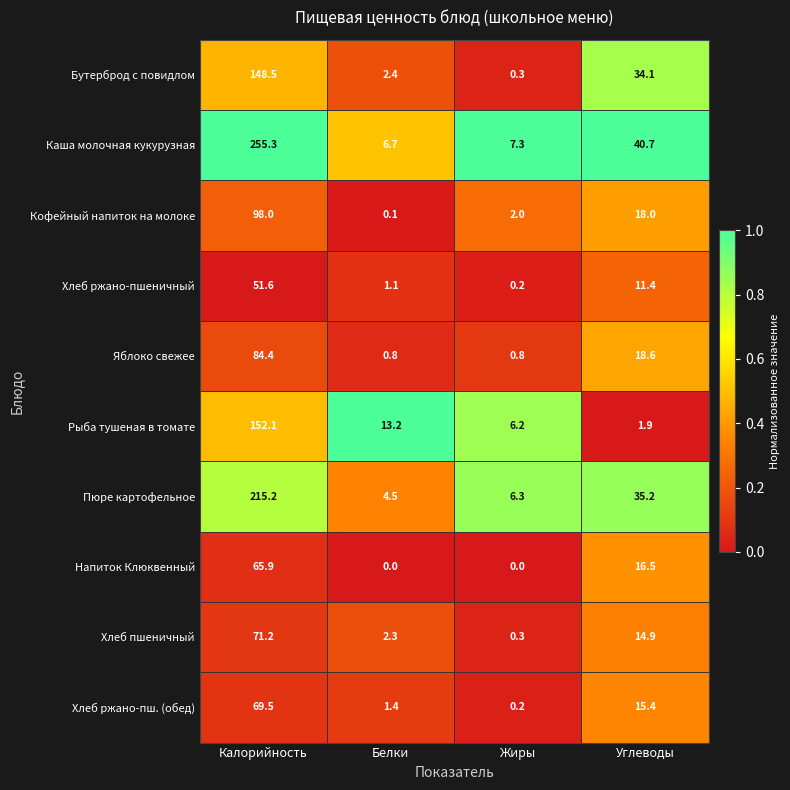

How many data points does each series have?

4